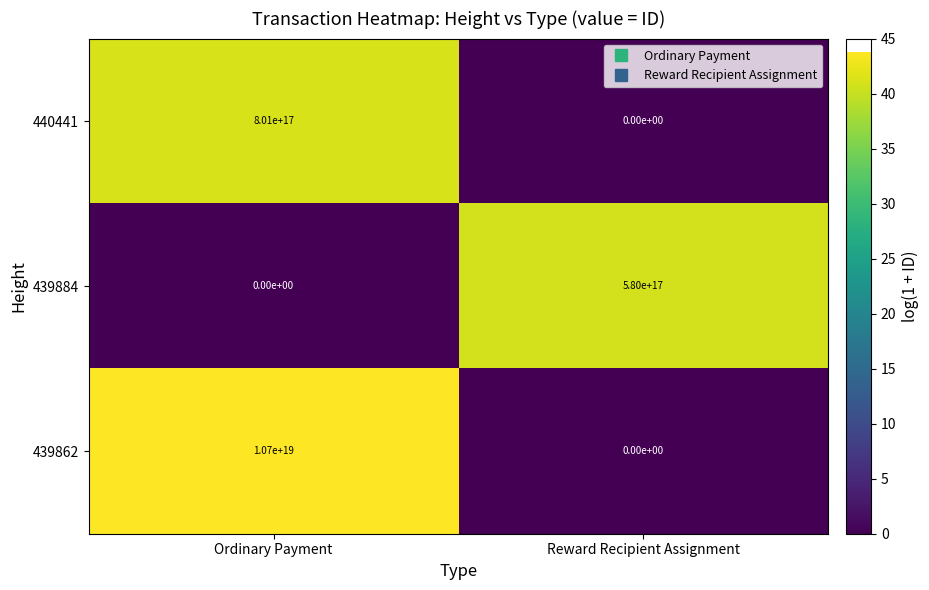

Which series changed the most between Ordinary Payment and Reward Recipient Assignment?

439862